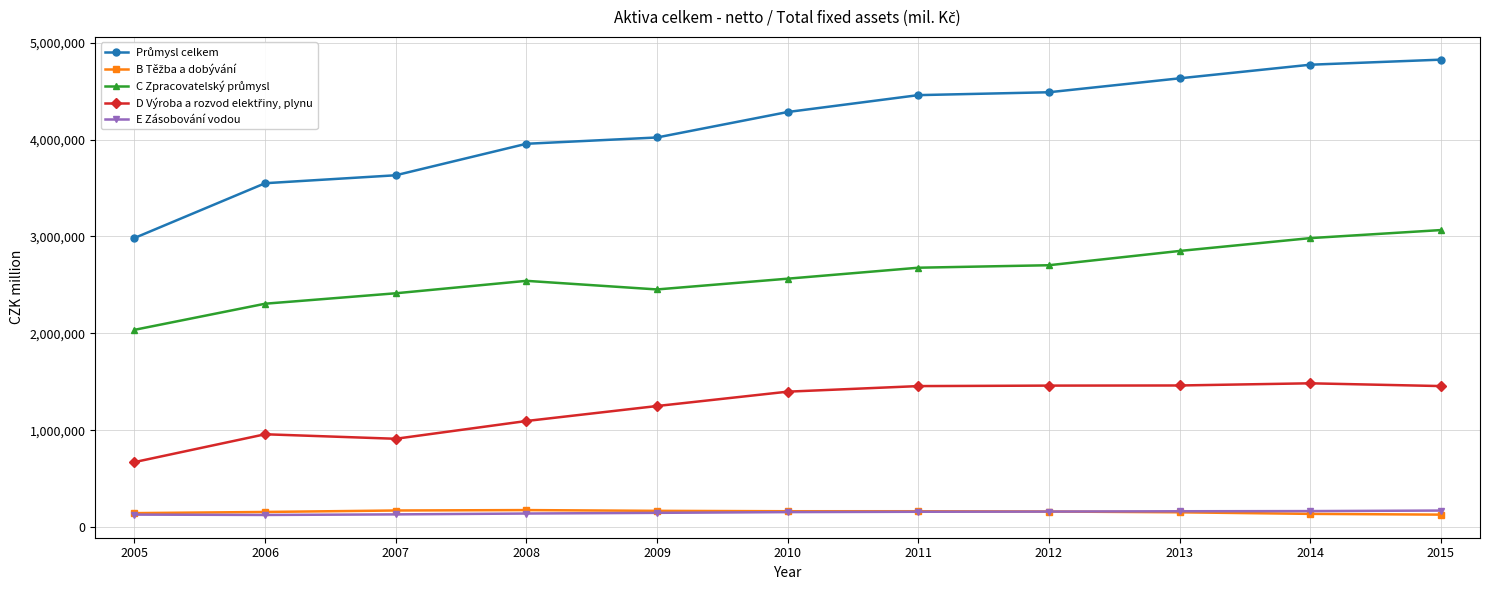

At how many categories does at least one series exceed 1814328?

11